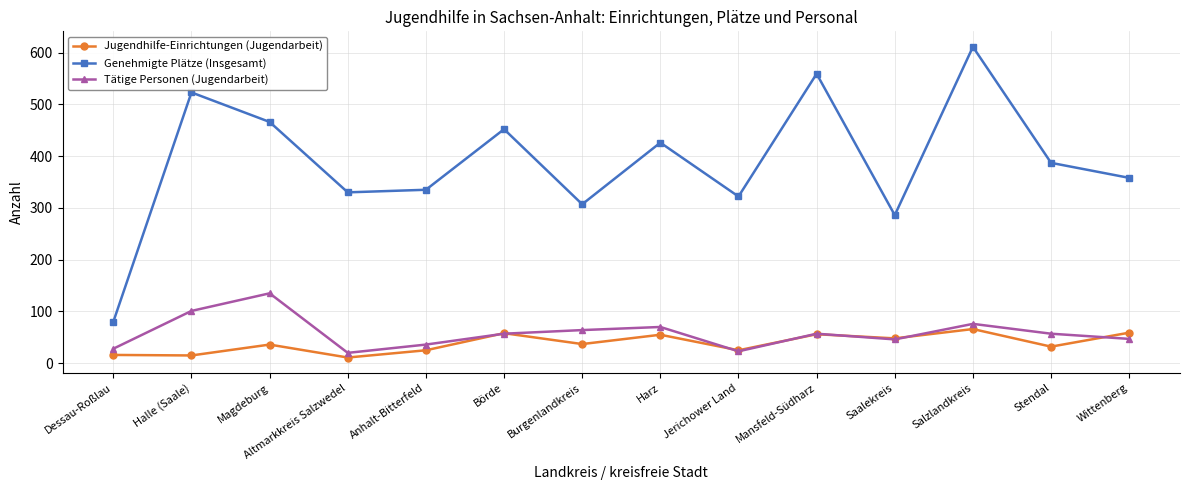

True or false: Genehmigte Plätze (Insgesamt) and Tätige Personen (Jugendarbeit) intersect in this chart.

False